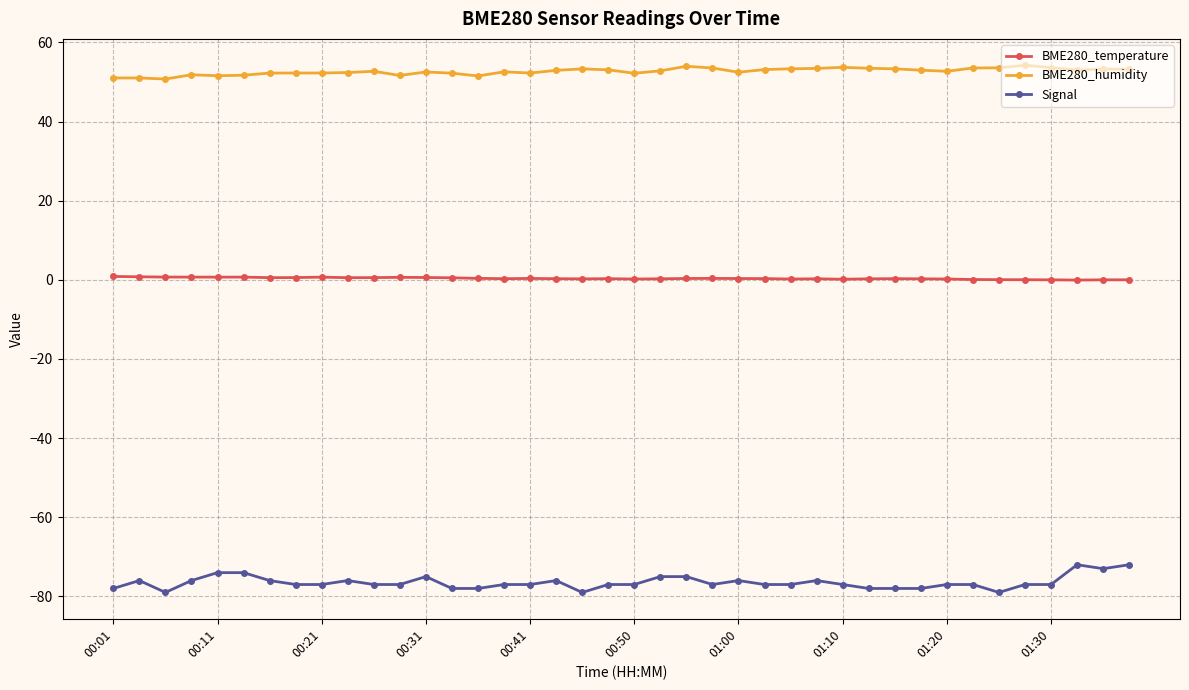

Is this an area chart (filled region under the line)?

No